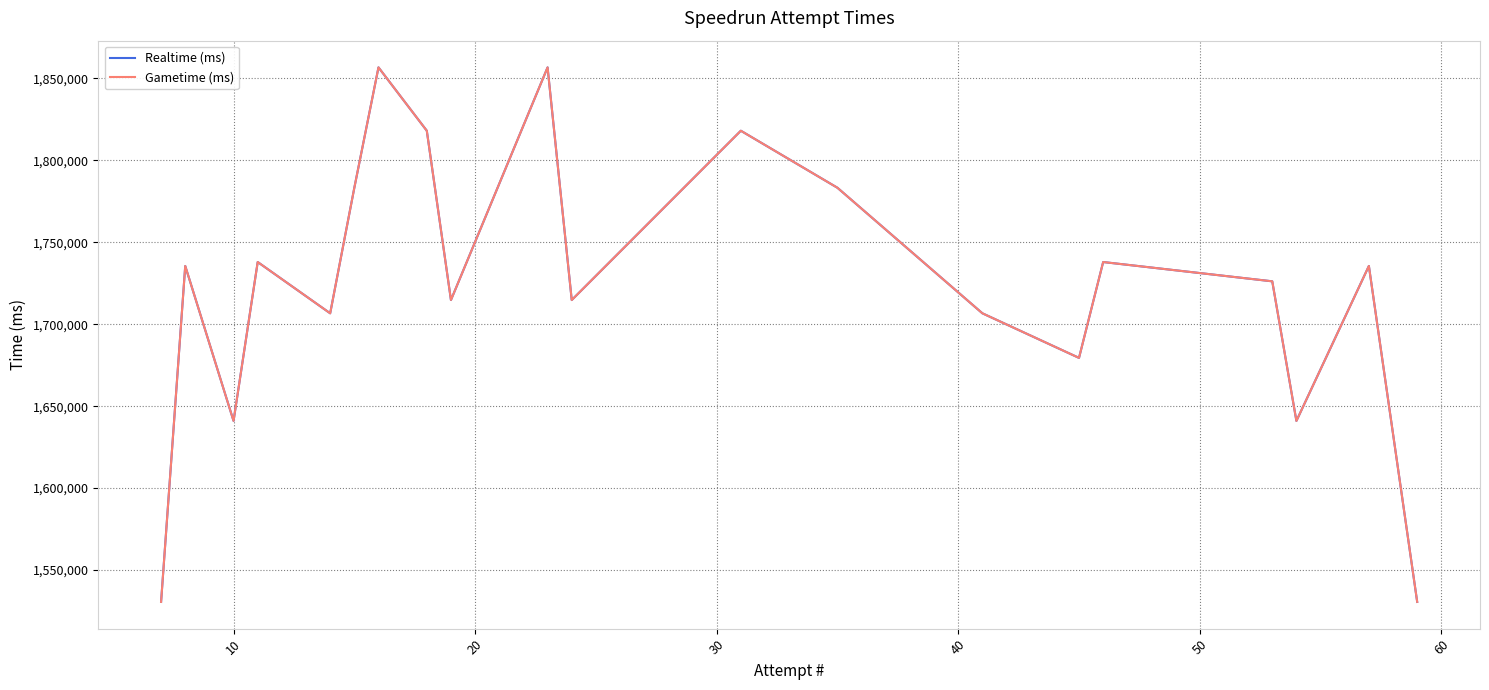

What are all the series names shown in the legend?

Realtime (ms), Gametime (ms)